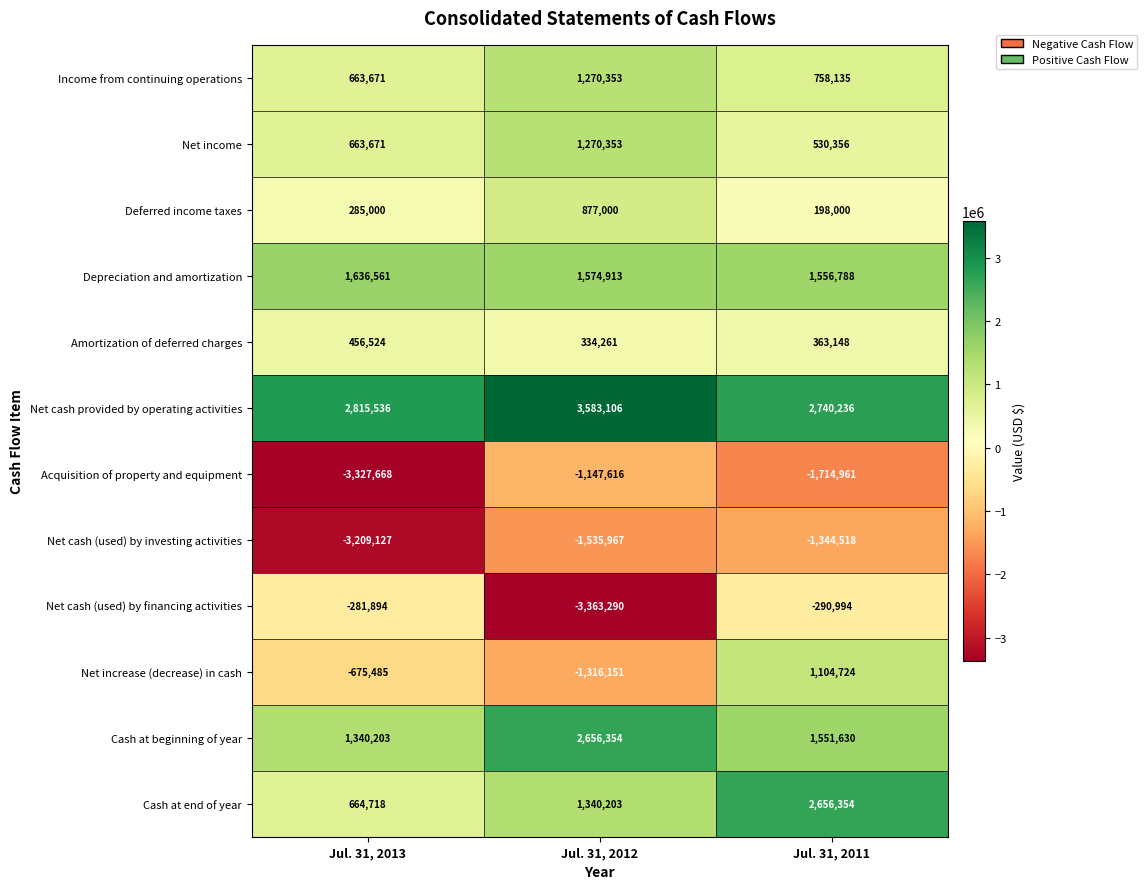

Count the Income from continuing operations values in the range 663671 to 1270353.

3